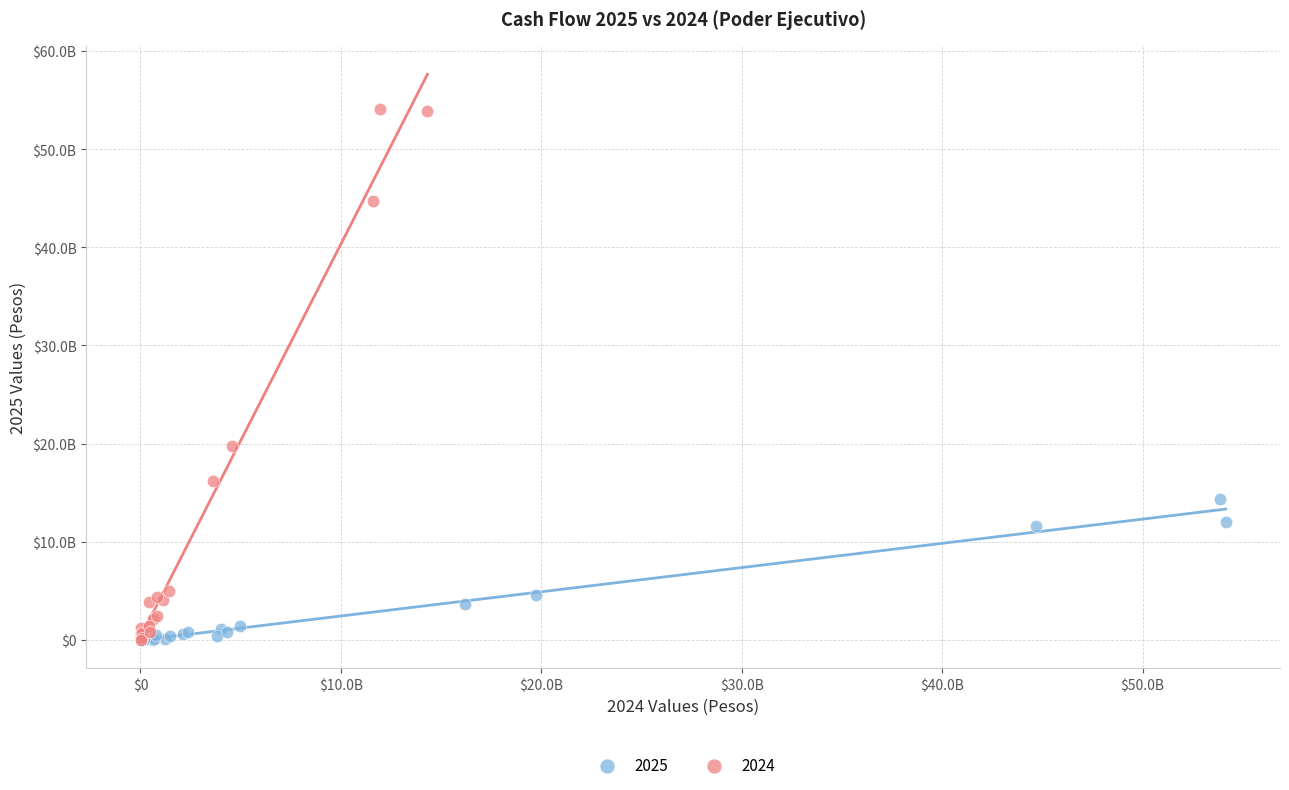

What are all the series names shown in the legend?

2025, 2024